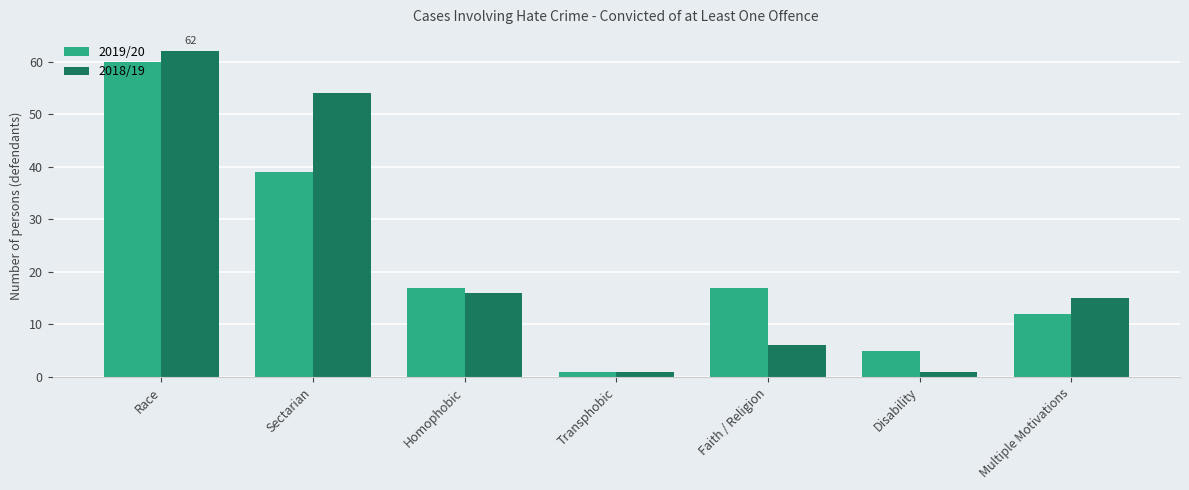

How many bars are there in each group?

2